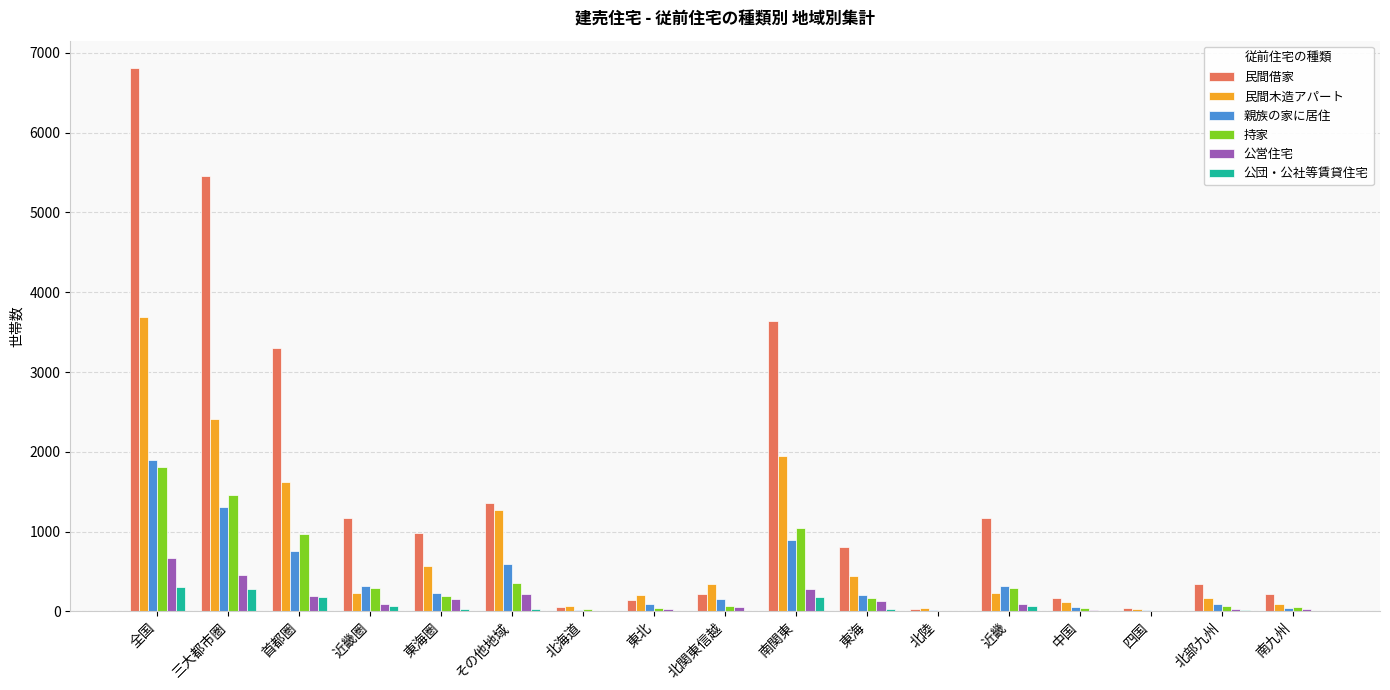

Which series has the widest spread of values?

民間借家